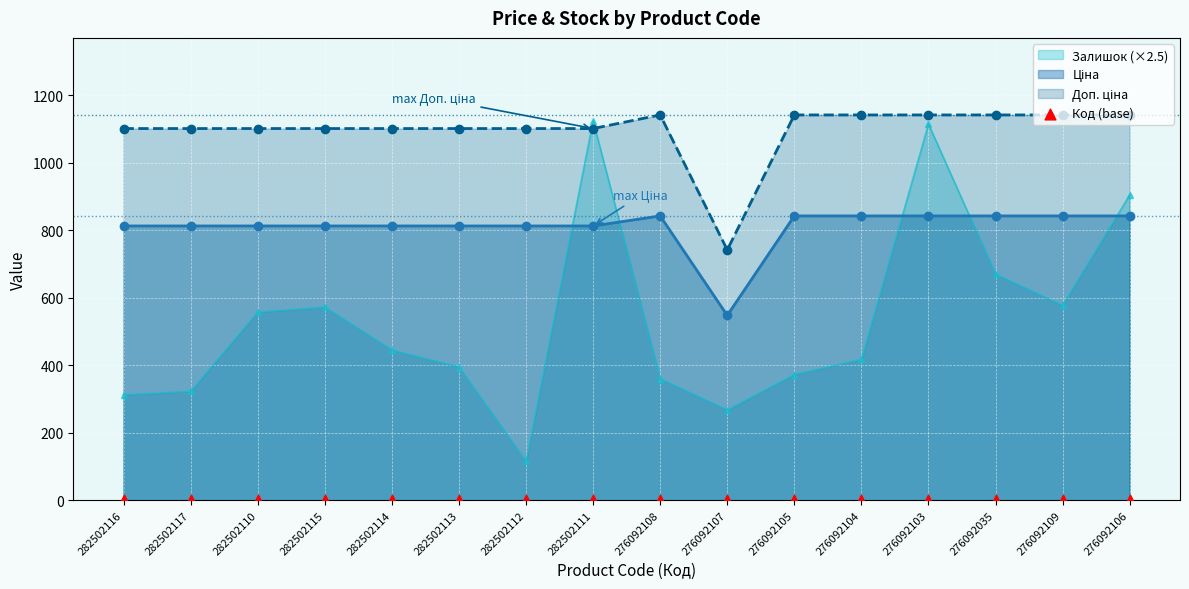

Which series has the largest total across all categories?

Доп. ціна